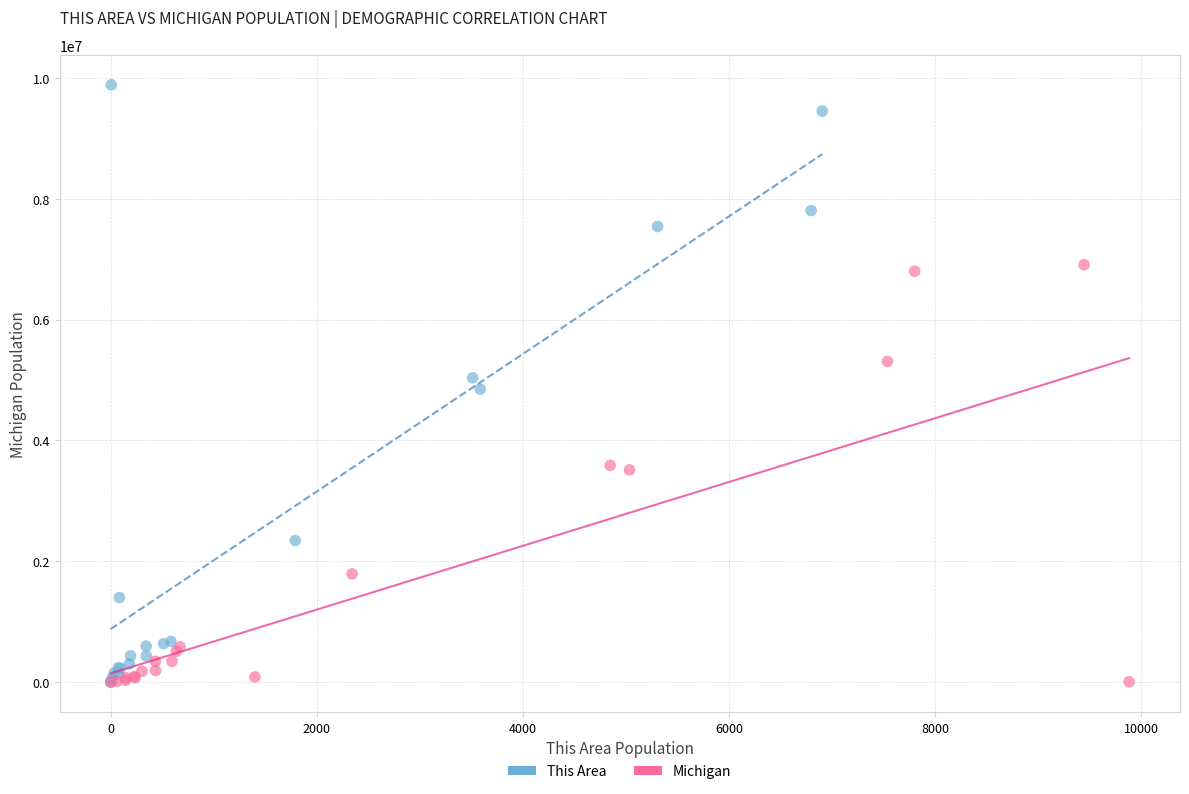

What are all the series names shown in the legend?

This Area, Michigan